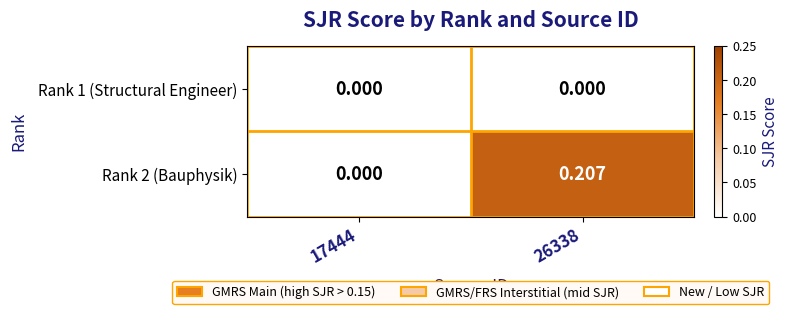

Reading right to left, what are all the values shown in this chart?

Rank 1 (Structural Engineer): 26338=0.0	17444=0.0
Rank 2 (Bauphysik): 26338=0.2	17444=0.0